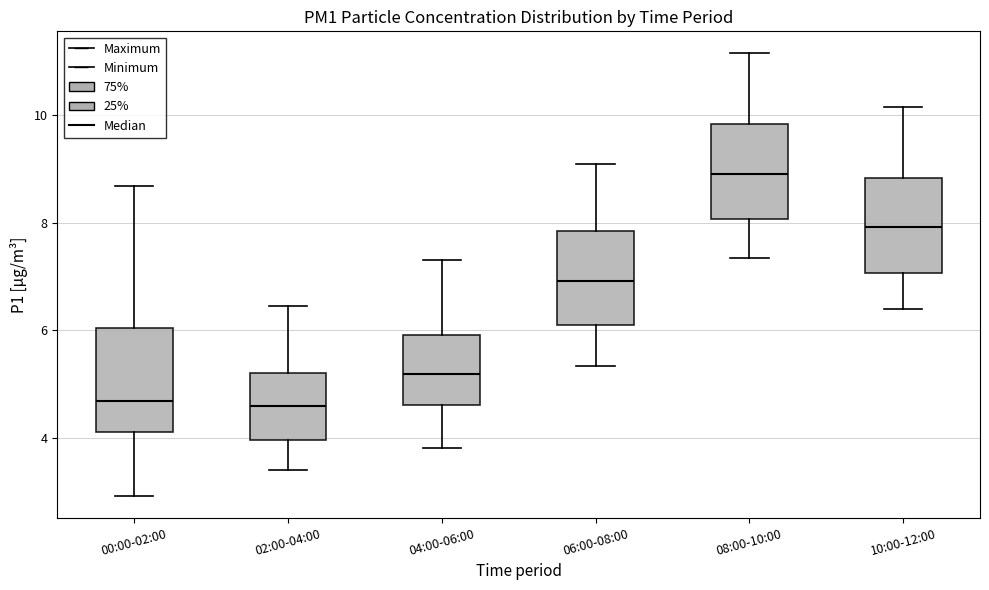

Where does the upper whisker of the box for 06:00-08:00 end on the y-axis? The values are not printed on the chart, so give them approximately, as read against the axis.

9.2